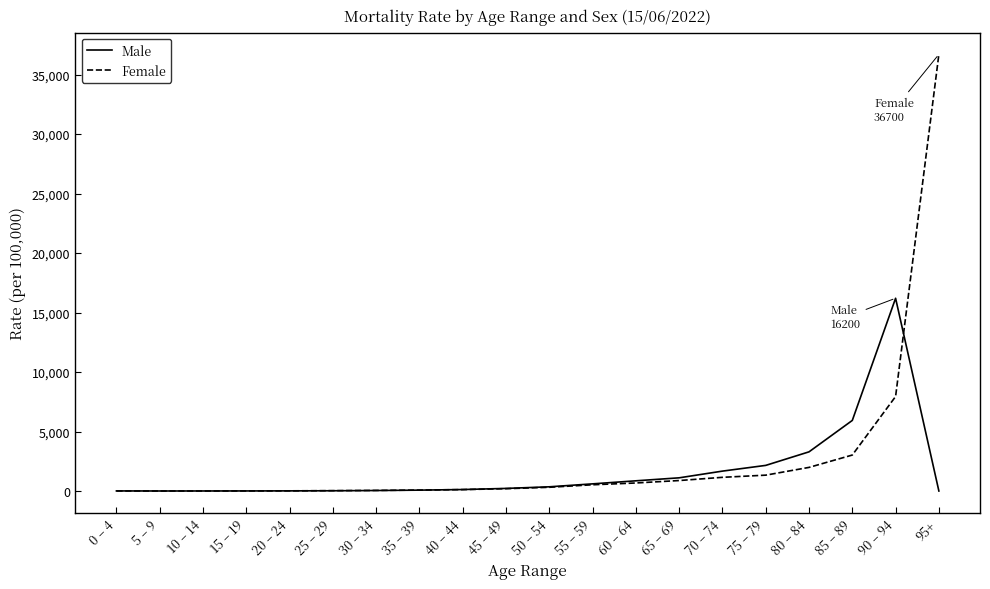

Rank the series by their maximum value, from highest to lowest.

Female, Male